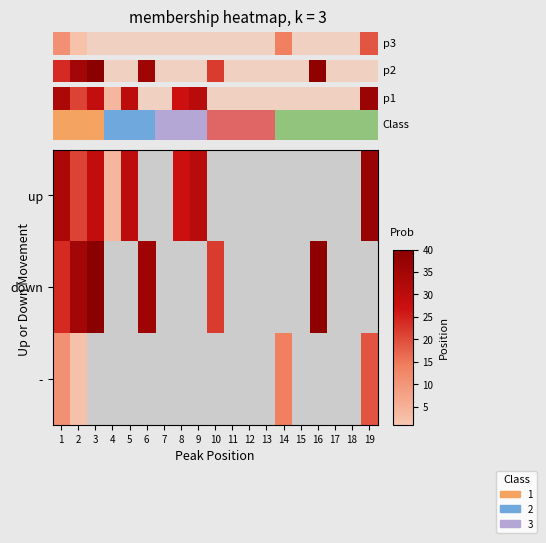

Which label corresponds to the largest value in the chart?

3